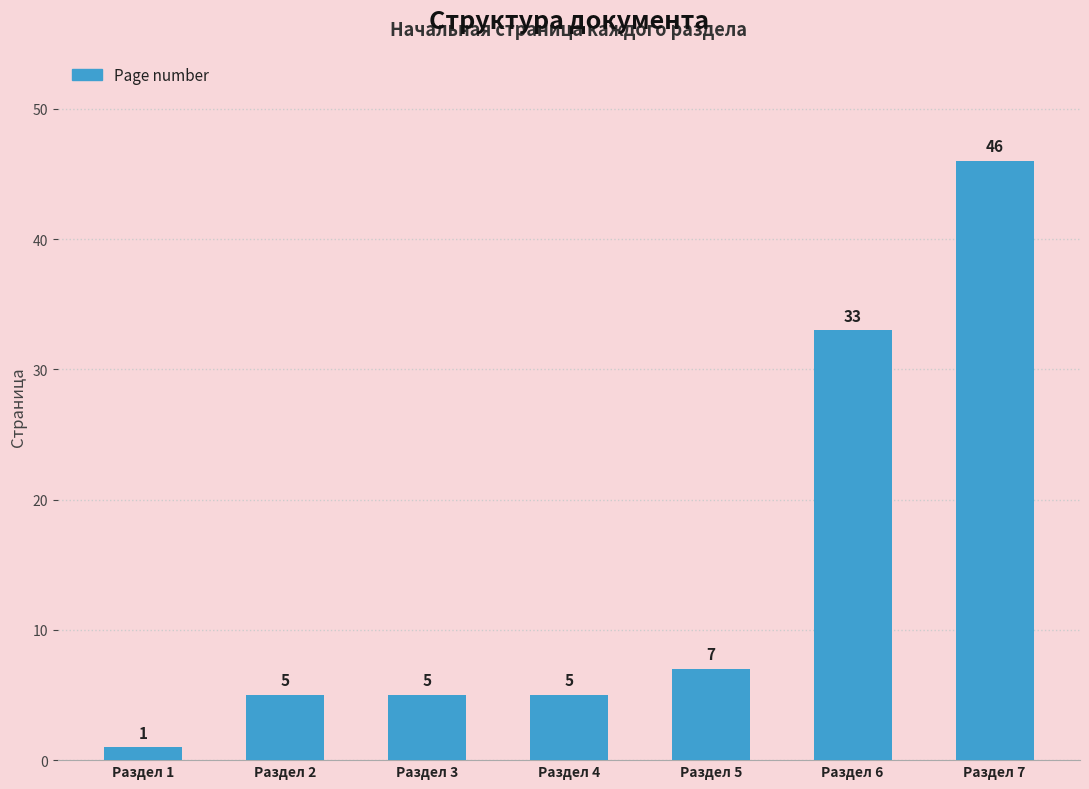

What is the minimum value shown in the chart?

1